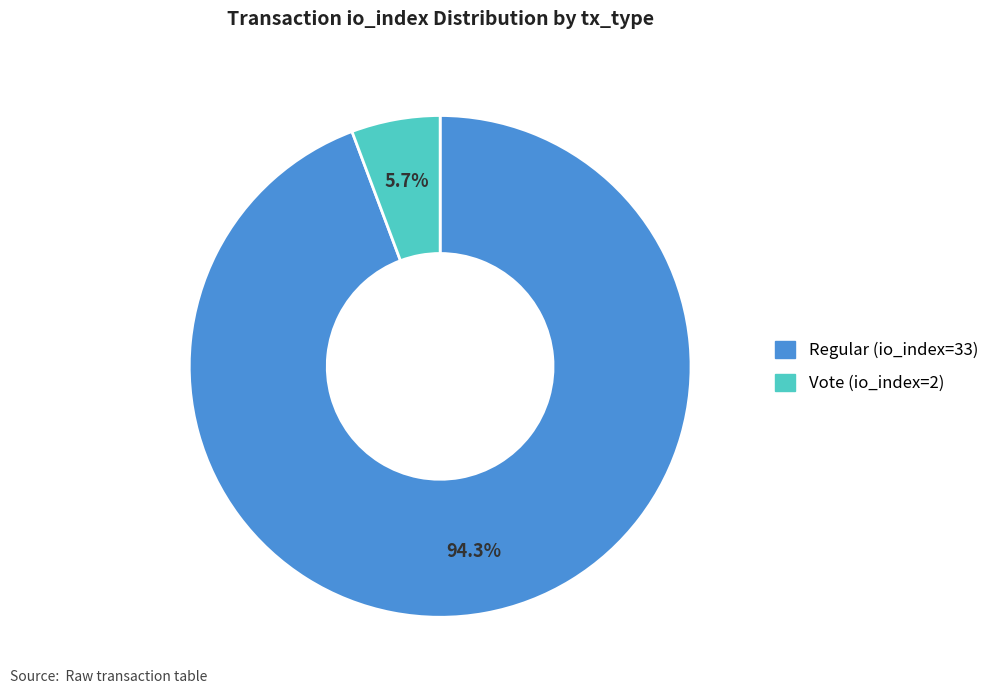

To the nearest percent, what is the combined percentage of Vote (io_index=2) and Regular (io_index=33)?

100%